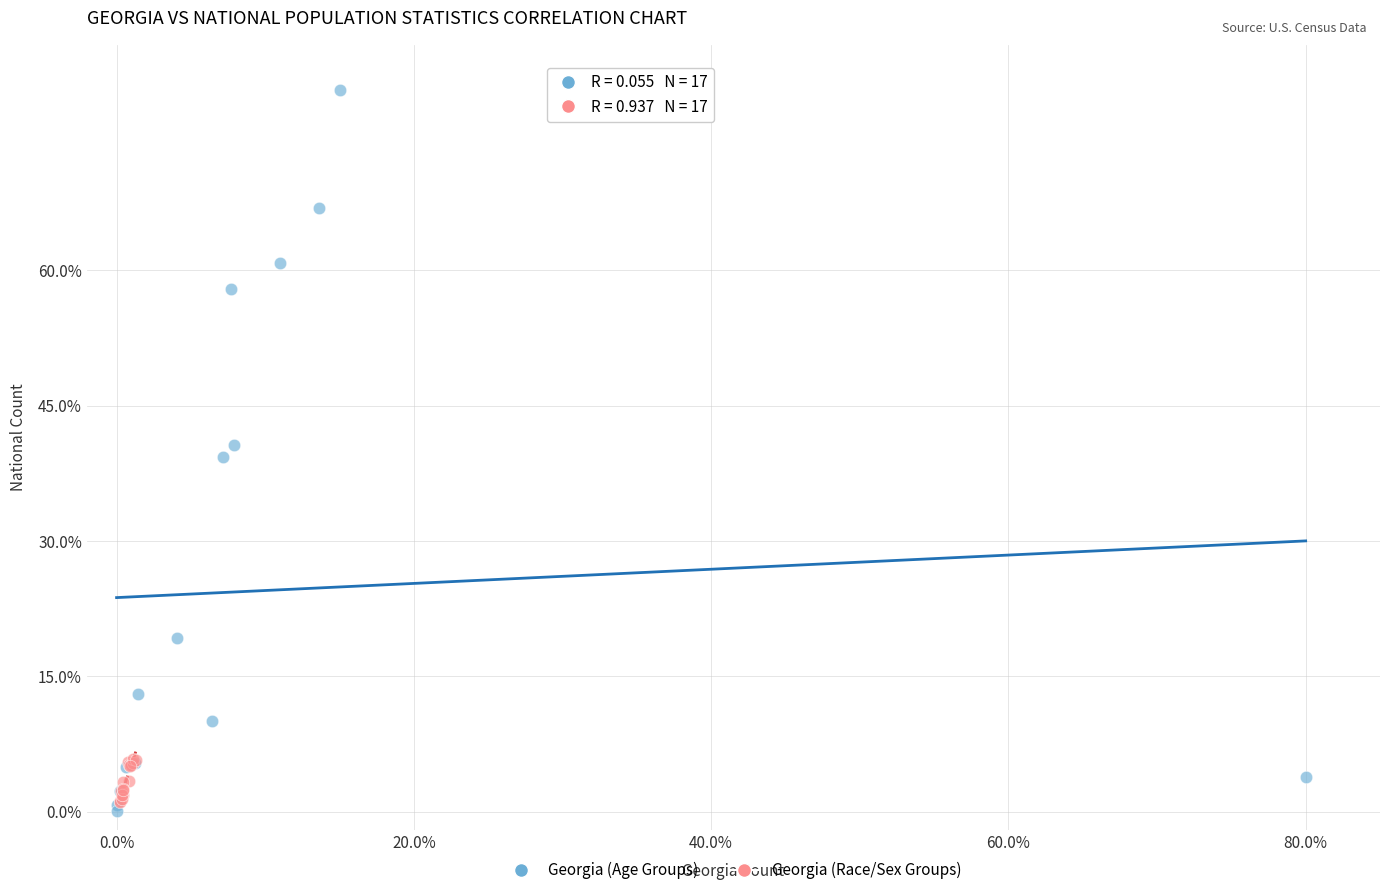

Which series has the largest Y range (max minus min)?

Georgia (Age Groups)